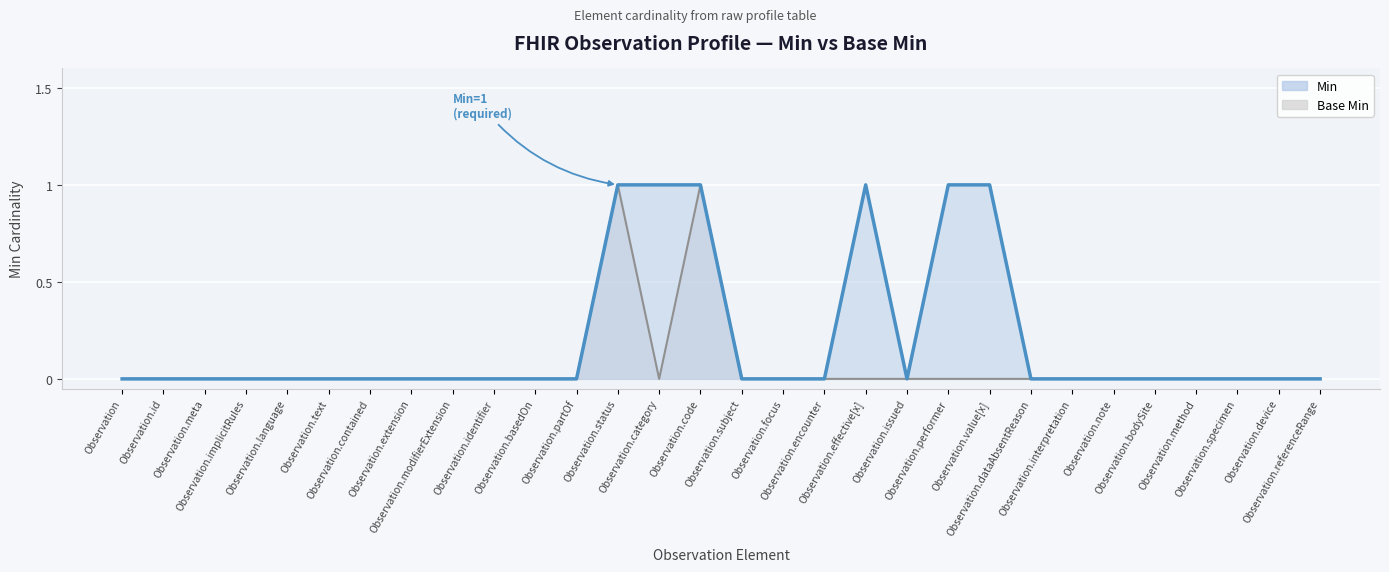

Is it true that Min equals 0 at Observation.meta?

True